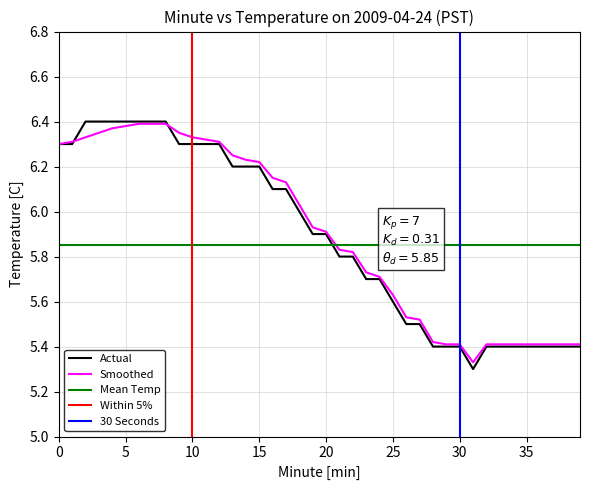

The value of Actual at 10 is 6.3. True or false?

True